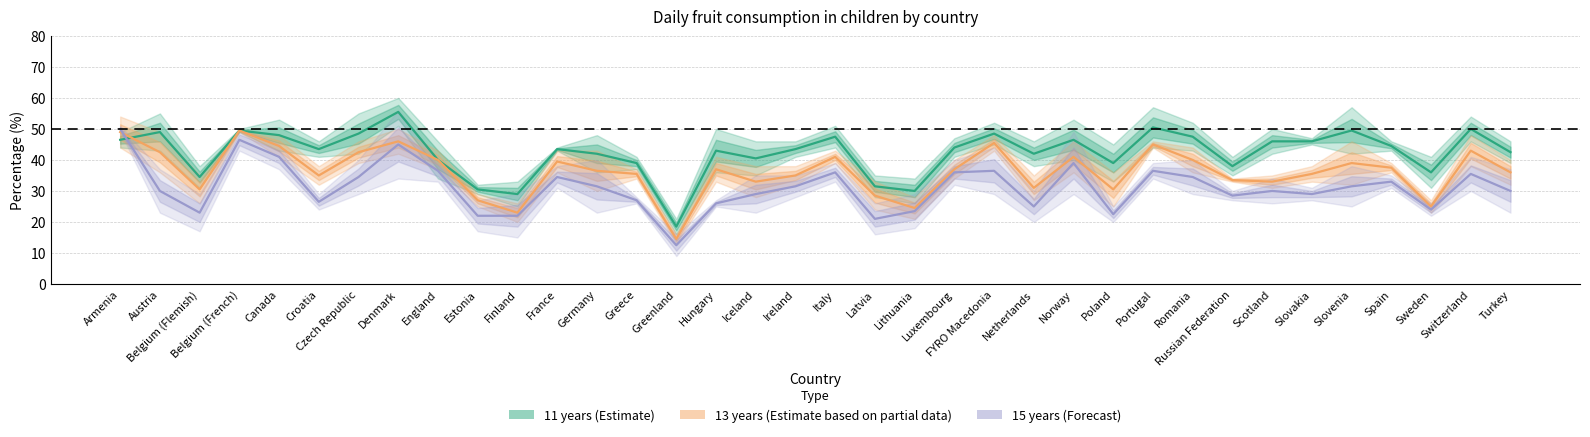

Between Russian Federation and Norway, which is larger?

Norway